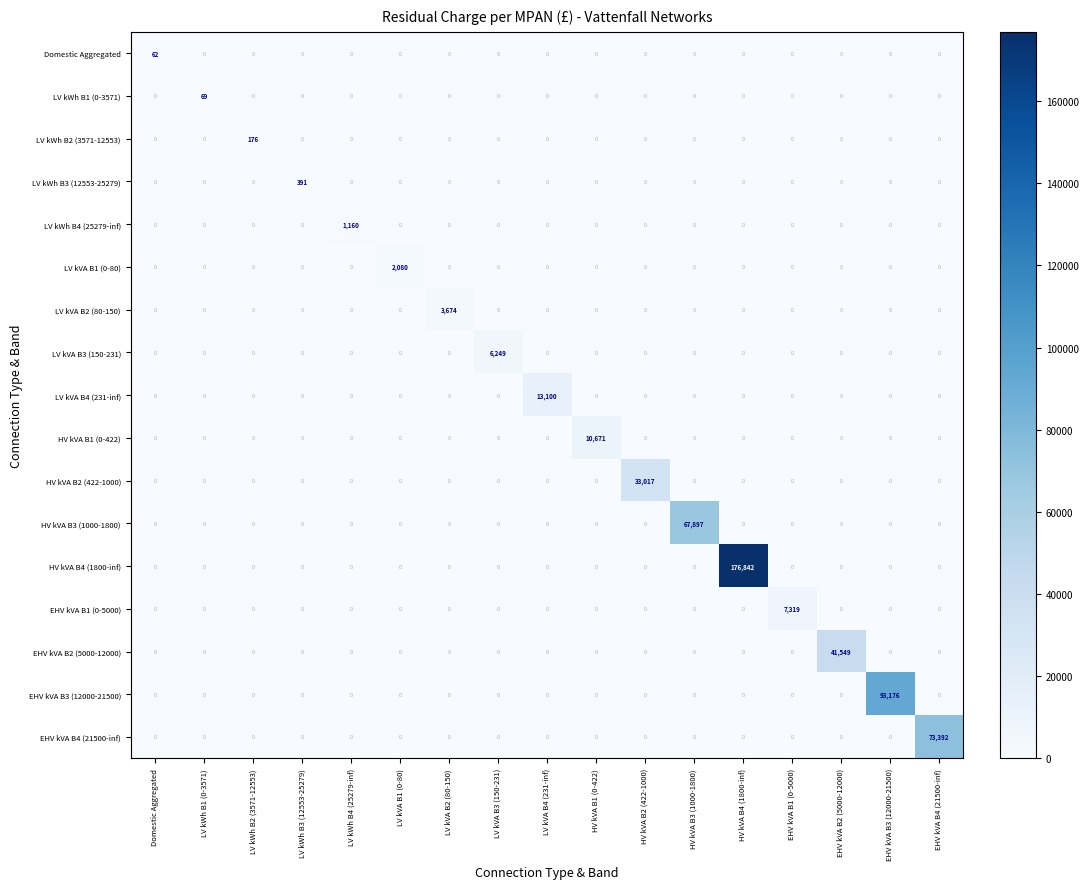

Count the number of data series in this chart.

17